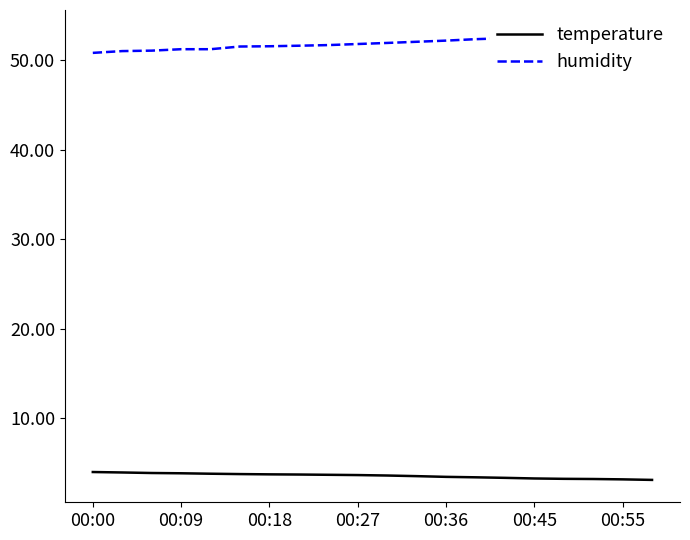

The value of temperature at 00:55 is 3.2. True or false?

True